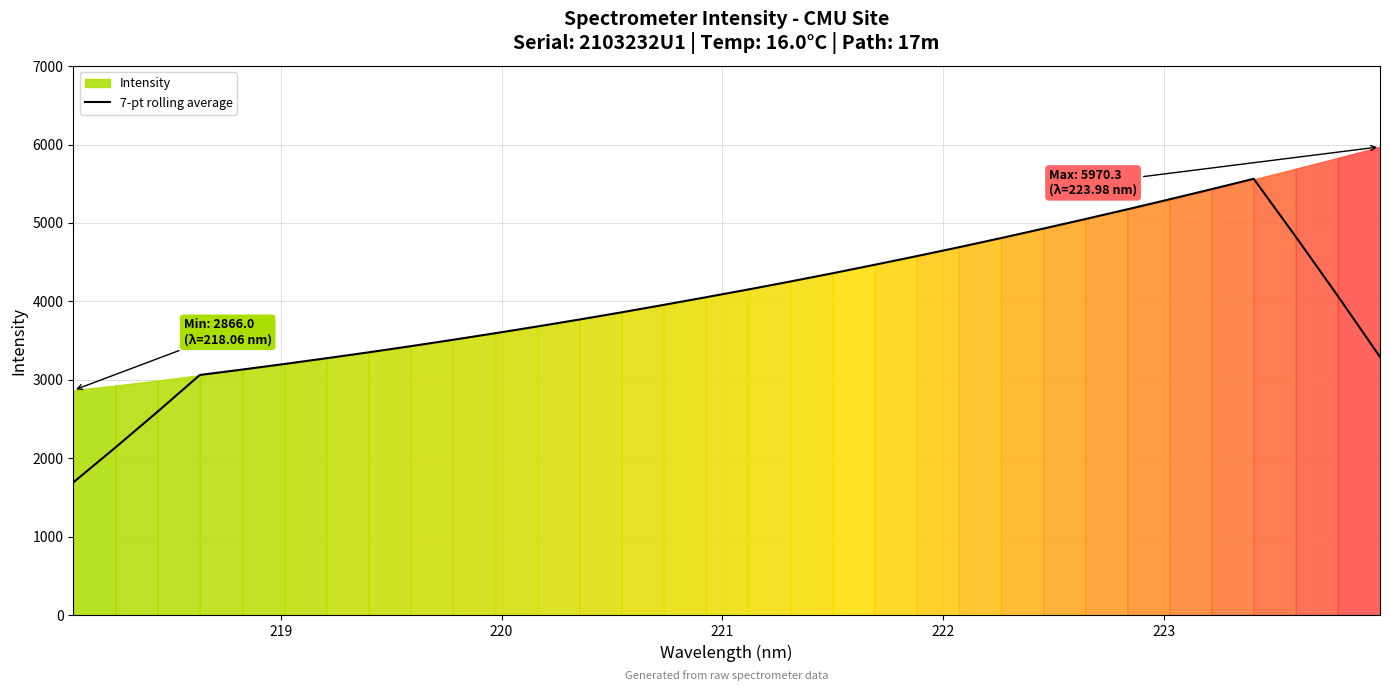

What is the average value?

3976.0